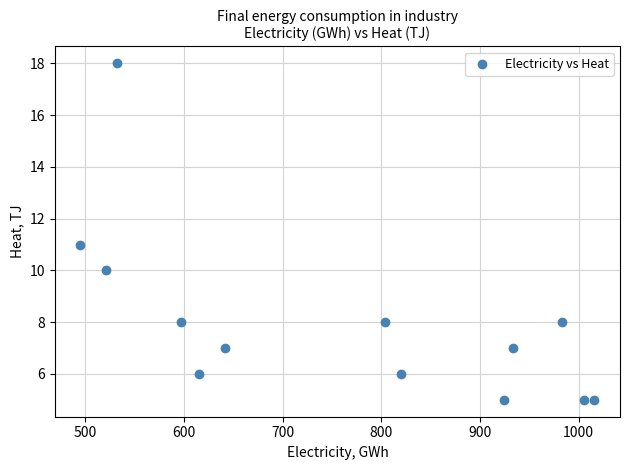

What is the range of Y values (max minus min)?

13